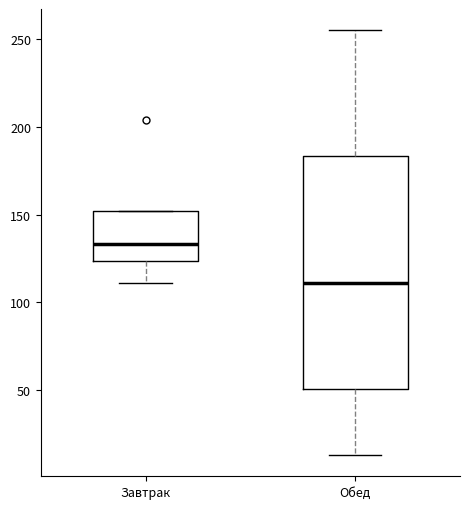

Comparing the boxes themselves (not the whiskers), which one is the tallest?

Обед